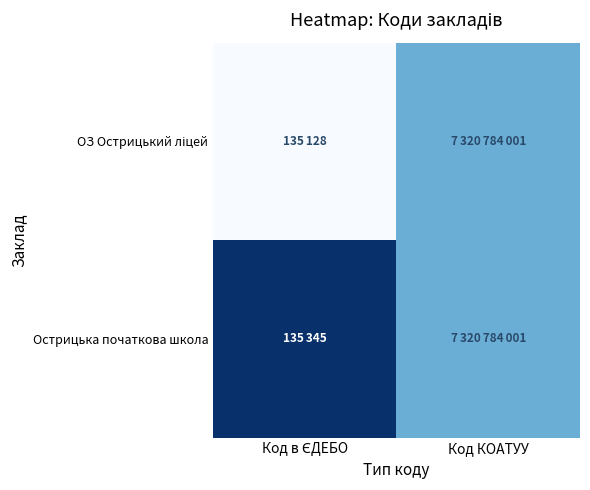

Rank the series by their average value, from lowest to highest.

ОЗ Острицький ліцей, Острицька початкова школа